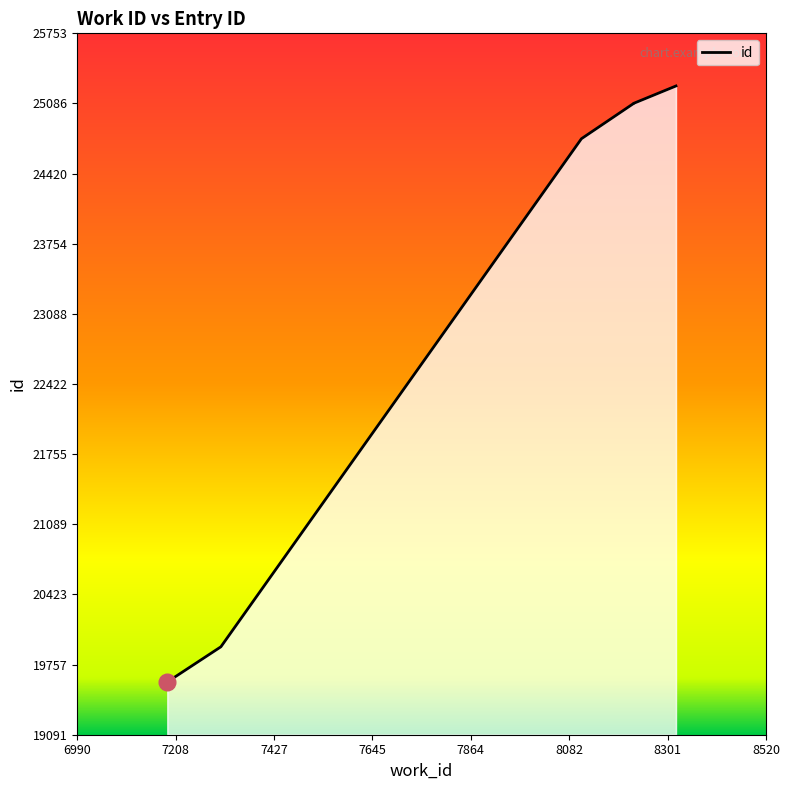

Which label corresponds to the smallest value in the chart?

7190